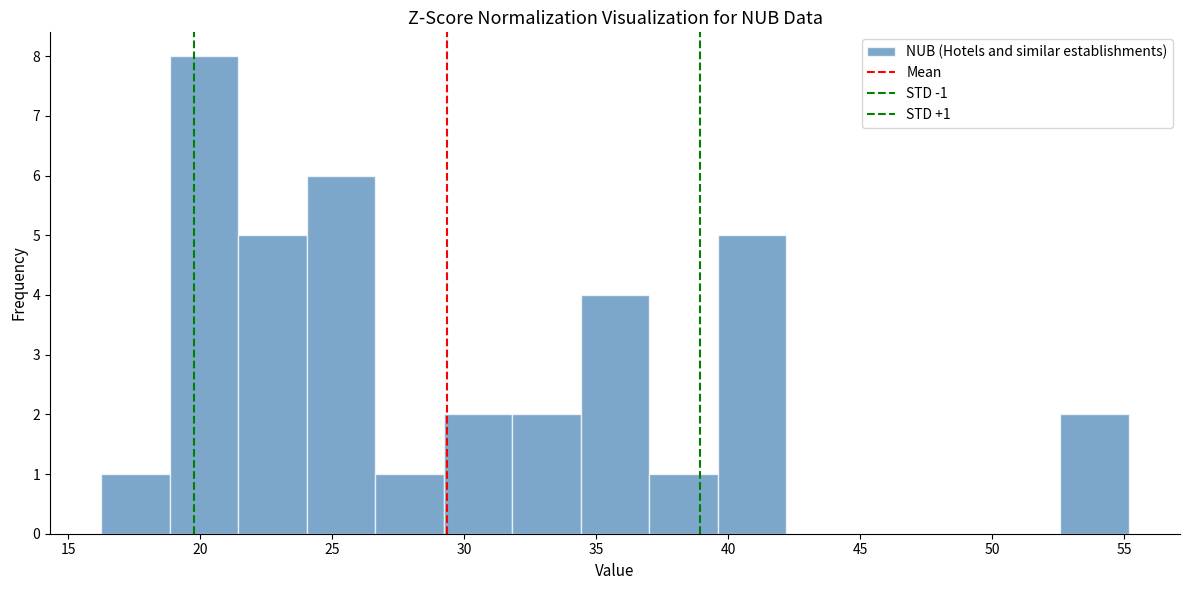

Over which range of the x-axis is the bar tallest?

19.0 to 21.5